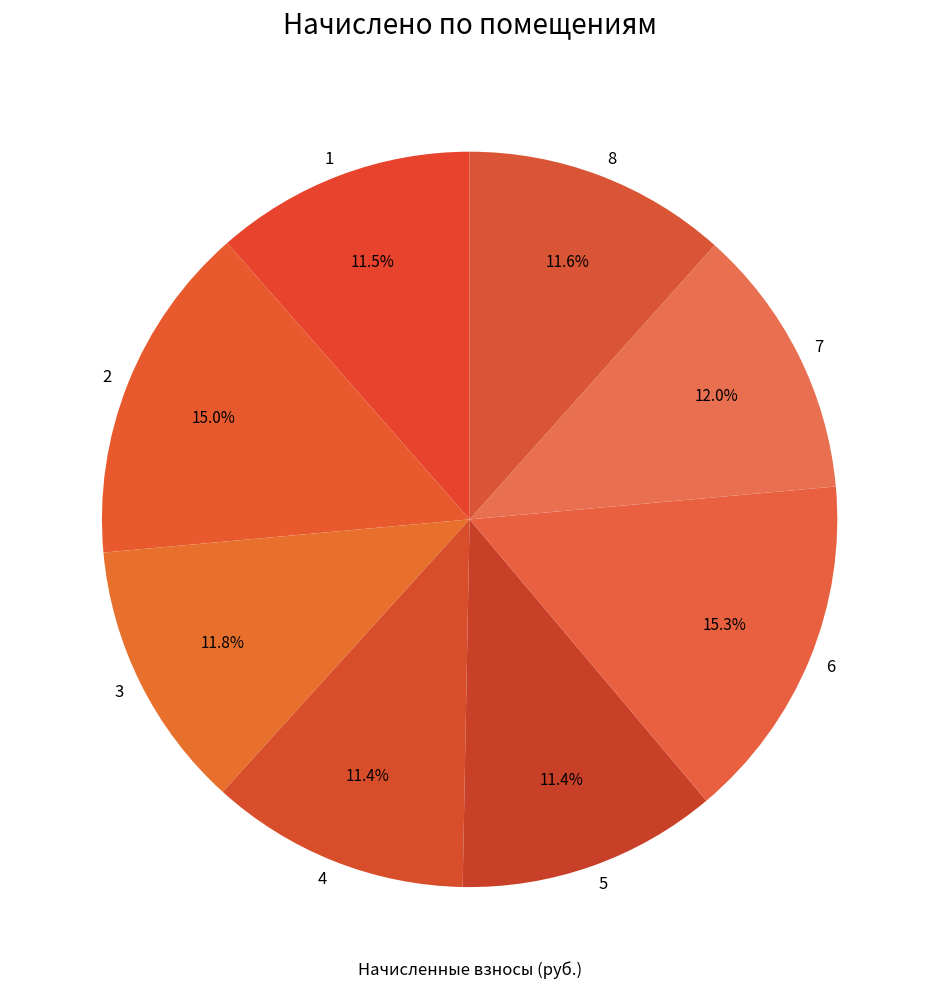

Is it true that 8 is 12% of the pie?

True